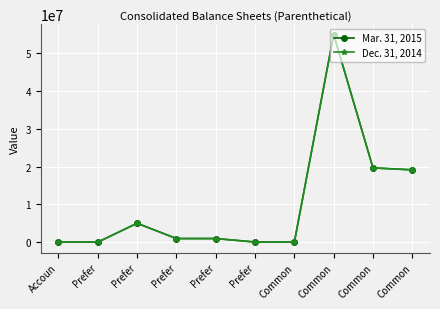

Reading left to right, transcribe all the data shown in this chart.

Mar. 31, 2015: 7660	0	5000000	950000	950000	23750	0	55000000	19664000	19151000
Dec. 31, 2014: 6708	0	5000000	950000	950000	23750	0	55000000	19664000	19151000